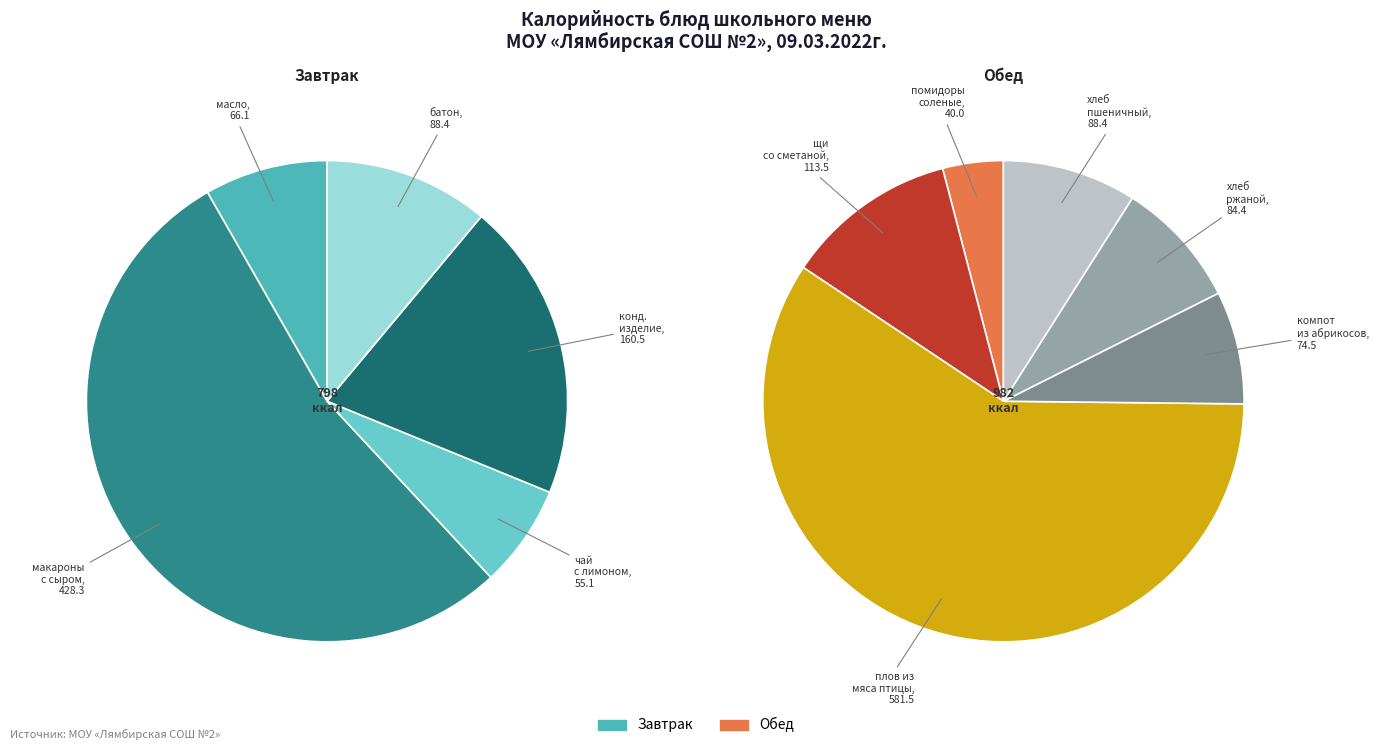

Which has a higher value, масло порционно or батон йодированный?

батон йодированный